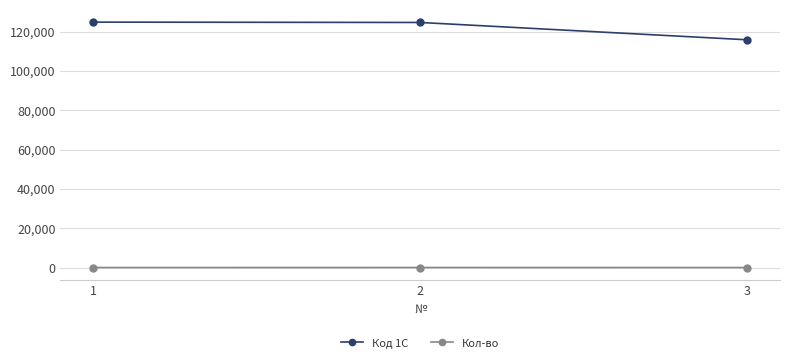

What is the sum of all Кол-во values?

35